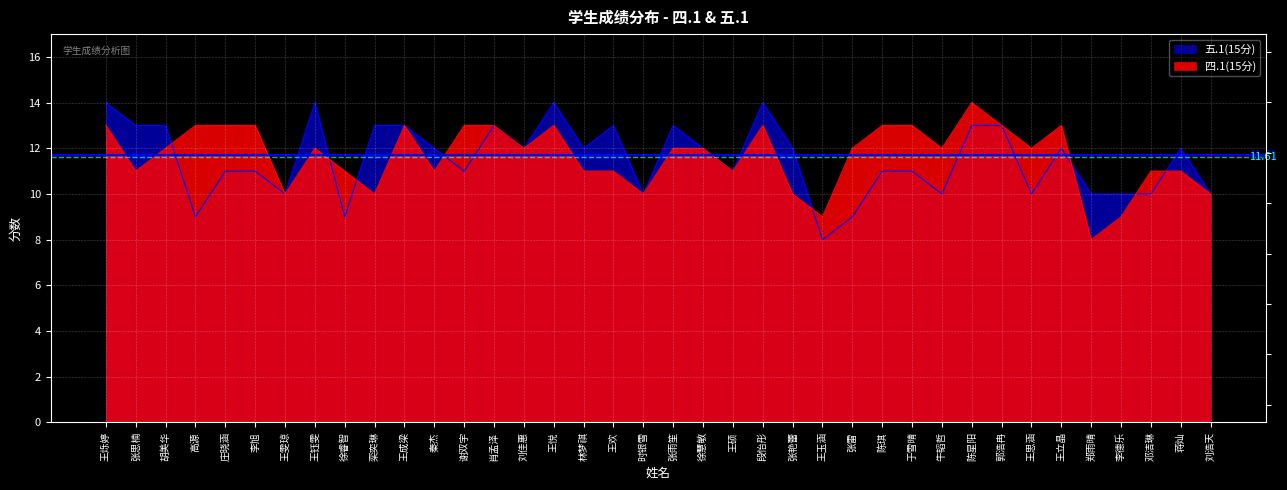

Where do 四.1(15分) and 五.1(15分) first cross each other?

胡美华 and 高源